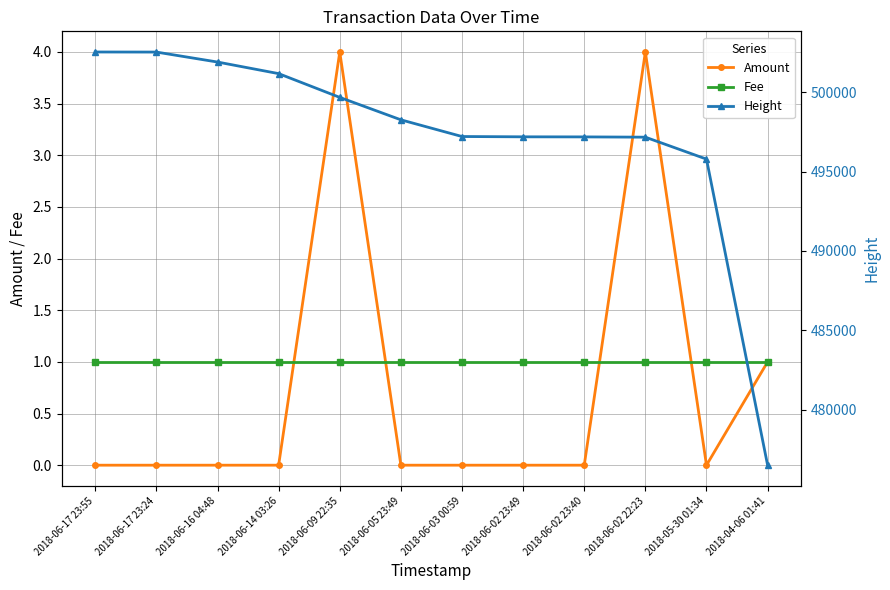

What are all the series names shown in the legend?

Amount, Fee, Height